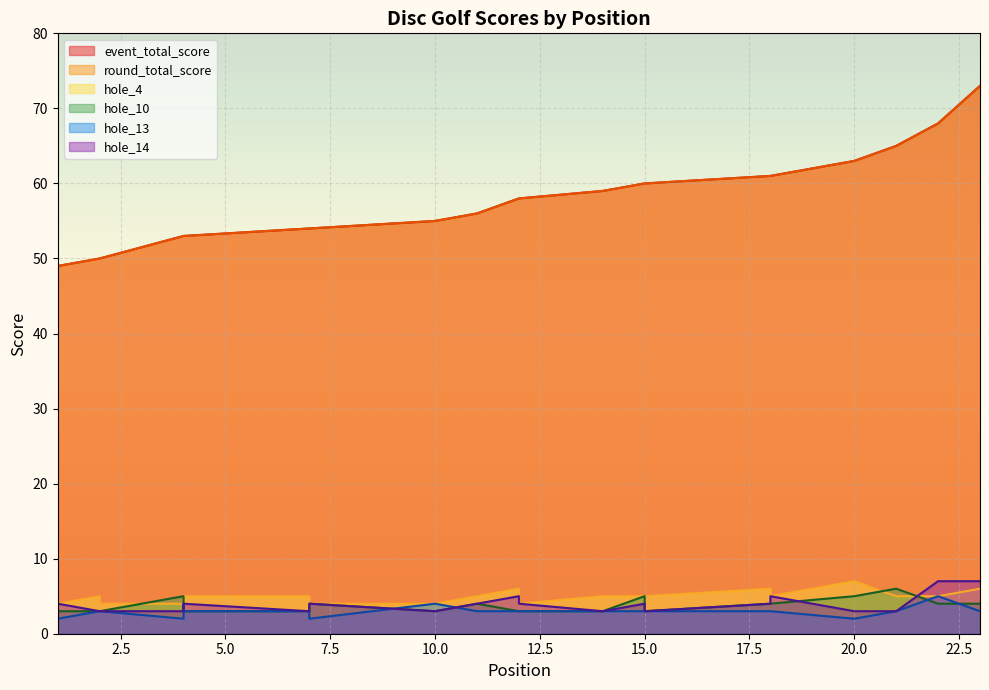

Where is hole_13 nearest to the value 3?

2